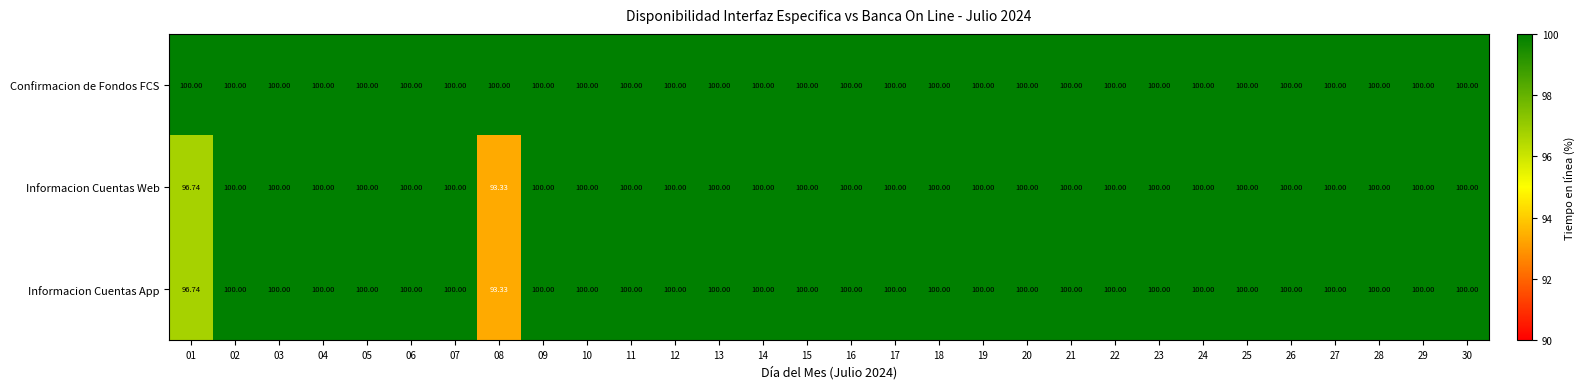

Which series has the largest total across all categories?

Confirmacion de Fondos FCS